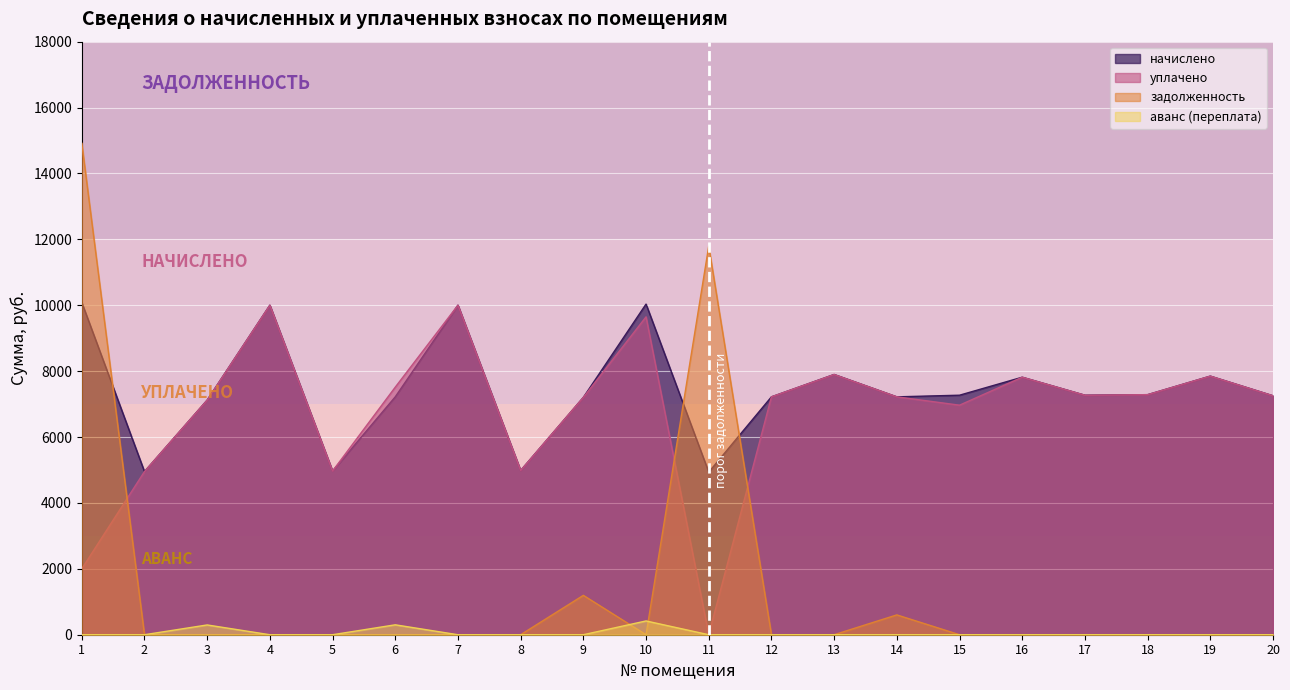

Reading left to right, extract all data points from this chart.

начислено: 1=10085.0	2=4951.4	3=7120.8	4=10002.2	5=4968.0	6=7220.2	7=10002.2	8=4984.6	9=7203.6	10=10035.4	11=4934.9	12=7220.2	13=7899.1	14=7220.2	15=7269.8	16=7816.3	17=7269.8	18=7286.4	19=7849.4	20=7253.3
уплачено: 1=2000.0	2=4951.4	3=7120.8	4=10002.2	5=4968.0	6=7513.6	7=10002.2	8=4984.6	9=7203.6	10=9647.4	11=0.0	12=7220.7	13=7898.1	14=7220.2	15=6966.9	16=7816.3	17=7269.8	18=7286.4	19=7849.4	20=7253.3
задолженность: 1=14918.0	2=0.0	3=0.0	4=0.0	5=0.0	6=0.0	7=0.0	8=0.0	9=1195.2	10=0.0	11=11794.8	12=0.0	13=0.0	14=601.7	15=0.0	16=0.0	17=0.0	18=0.0	19=0.0	20=0.0
аванс (переплата): 1=0.0	2=0.0	3=296.7	4=0.0	5=0.0	6=300.8	7=0.0	8=0.0	9=0.0	10=418.1	11=0.0	12=0.0	13=0.0	14=0.0	15=0.0	16=0.0	17=0.0	18=0.0	19=0.0	20=0.0